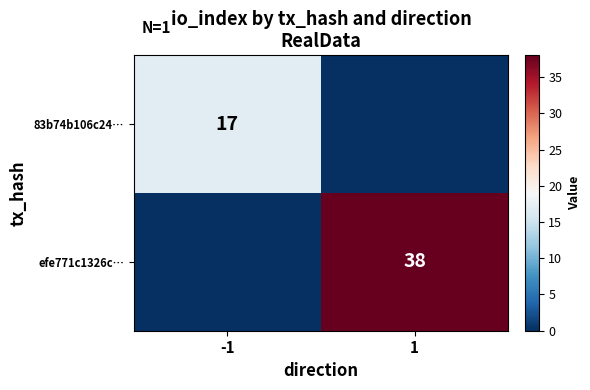

The efe771c1326c… series shows 52 at 1. True or false?

False